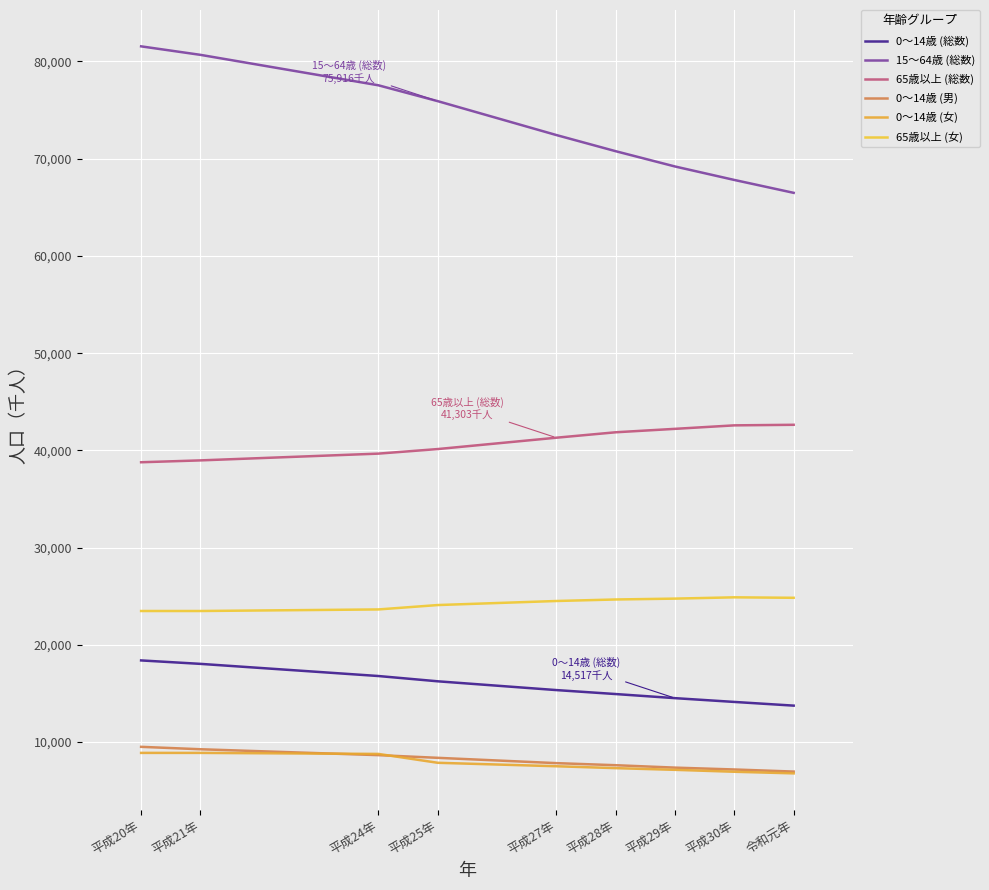

List the series in order of their peak value, lowest first.

0～14歳 (女), 0～14歳 (男), 0～14歳 (総数), 65歳以上 (女), 65歳以上 (総数), 15～64歳 (総数)